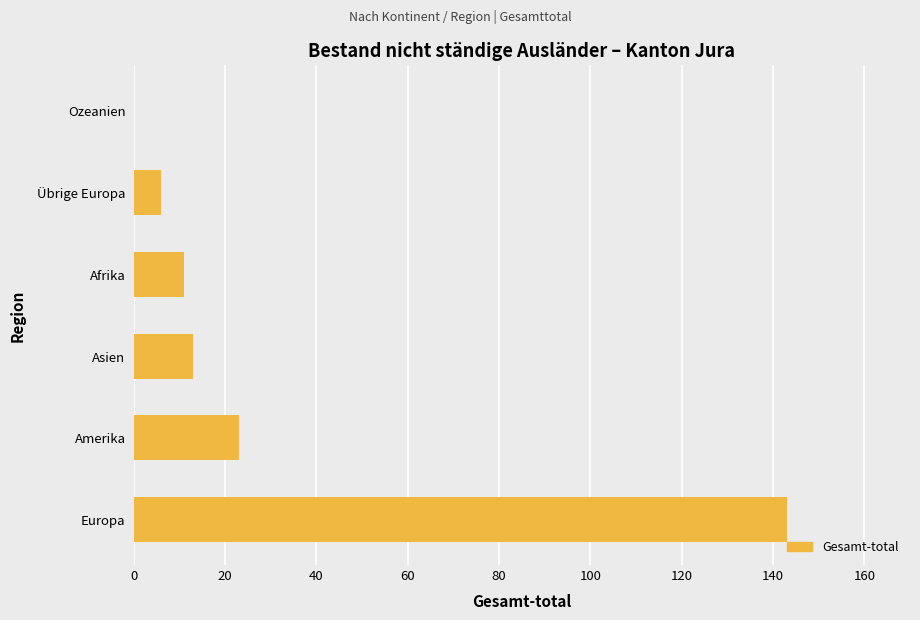

What is the change in value from Asien to Übrige Europa?

-7